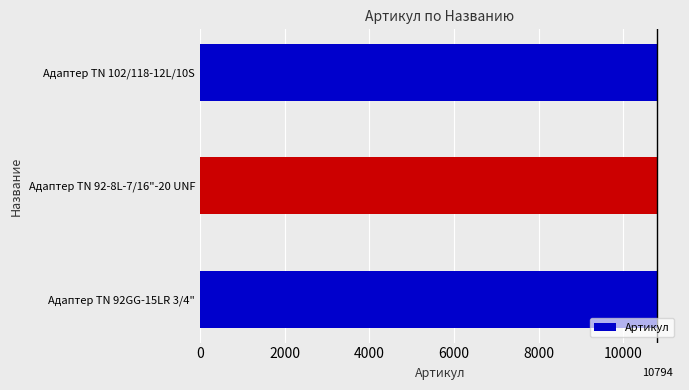

How many distinct data groups are displayed?

1